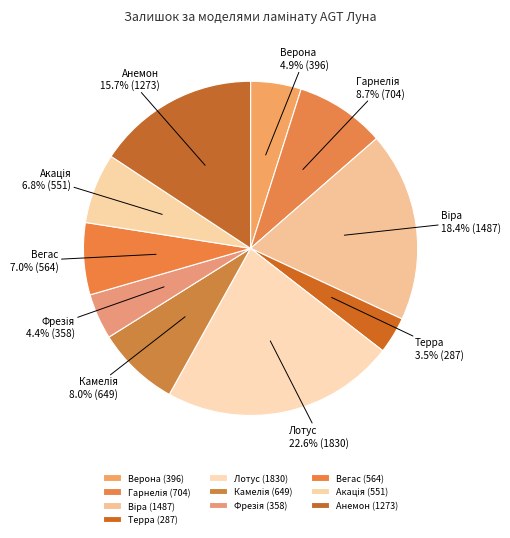

What is the largest slice in the pie chart?

Лотус